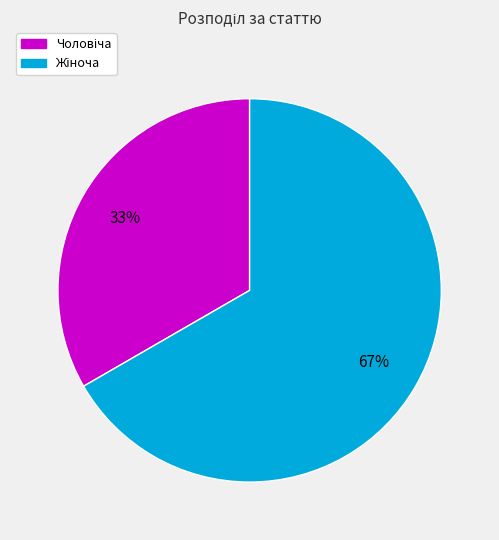

To the nearest percent, what is the average slice percentage?

50%